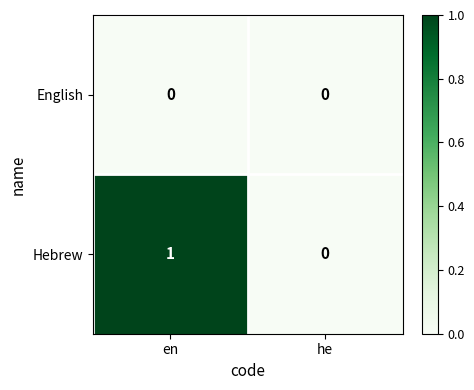

Which series has the largest total across all categories?

Hebrew